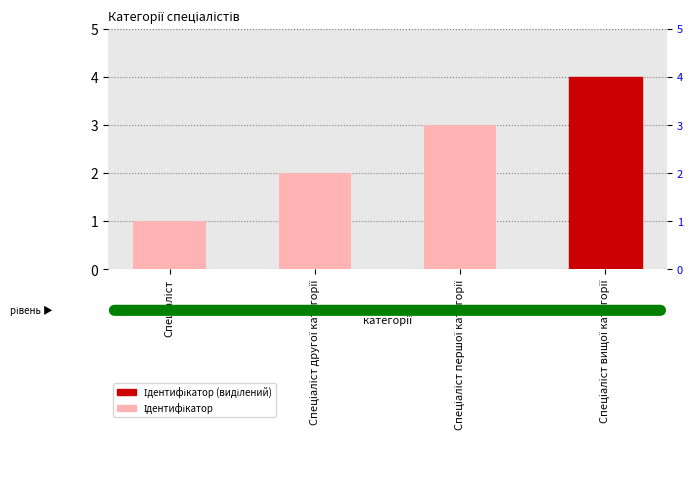

List the labels in order of value, smallest first.

Спеціаліст, Спеціаліст другої категорії, Спеціаліст першої категорії, Спеціаліст вищої категорії